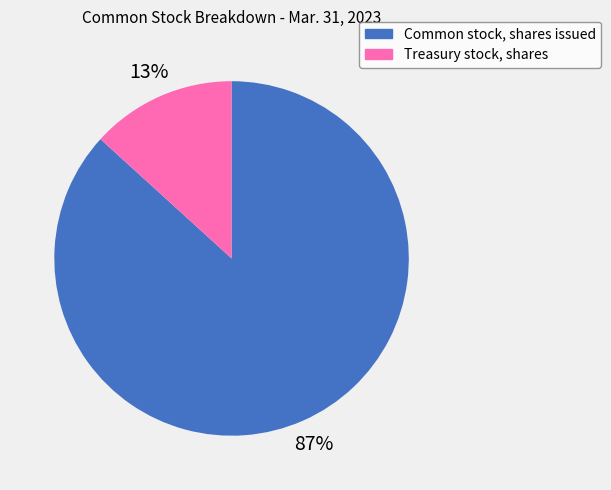

Which category has the smallest portion of the pie?

Treasury stock, shares